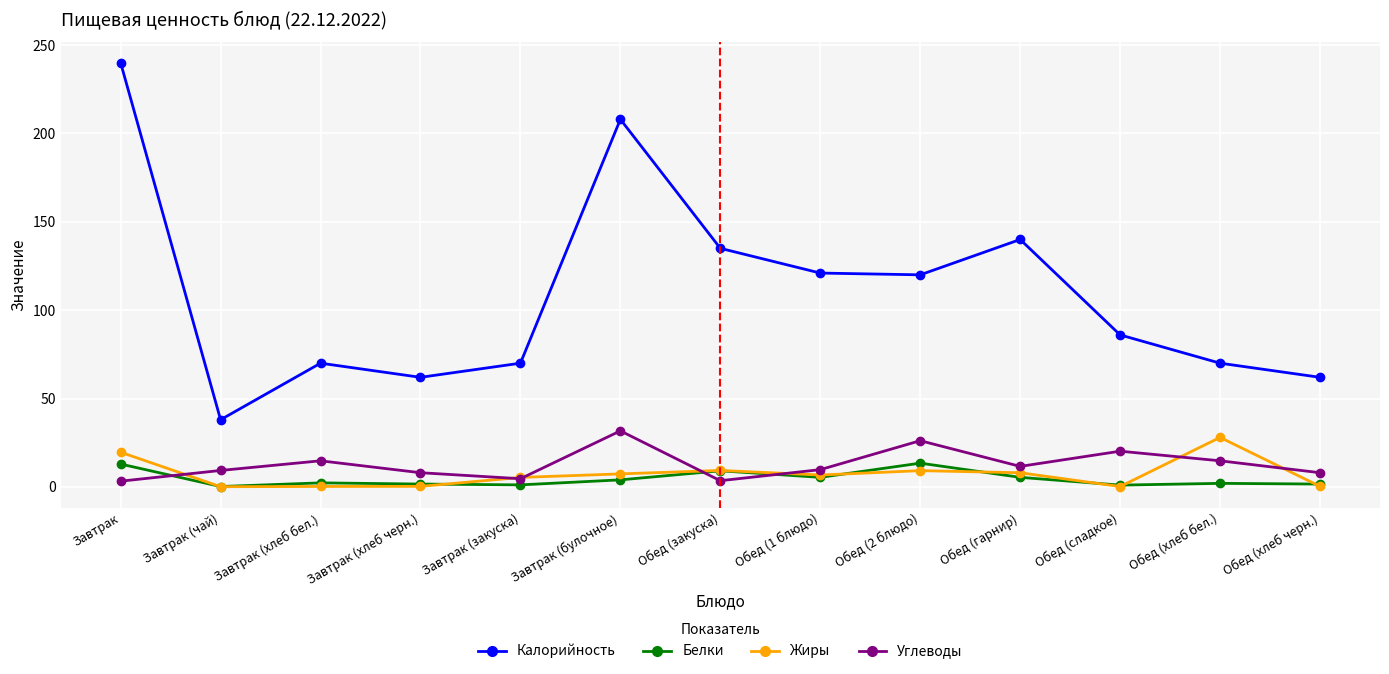

Is it true that Калорийность equals 135.0 at Обед (закуска)?

True